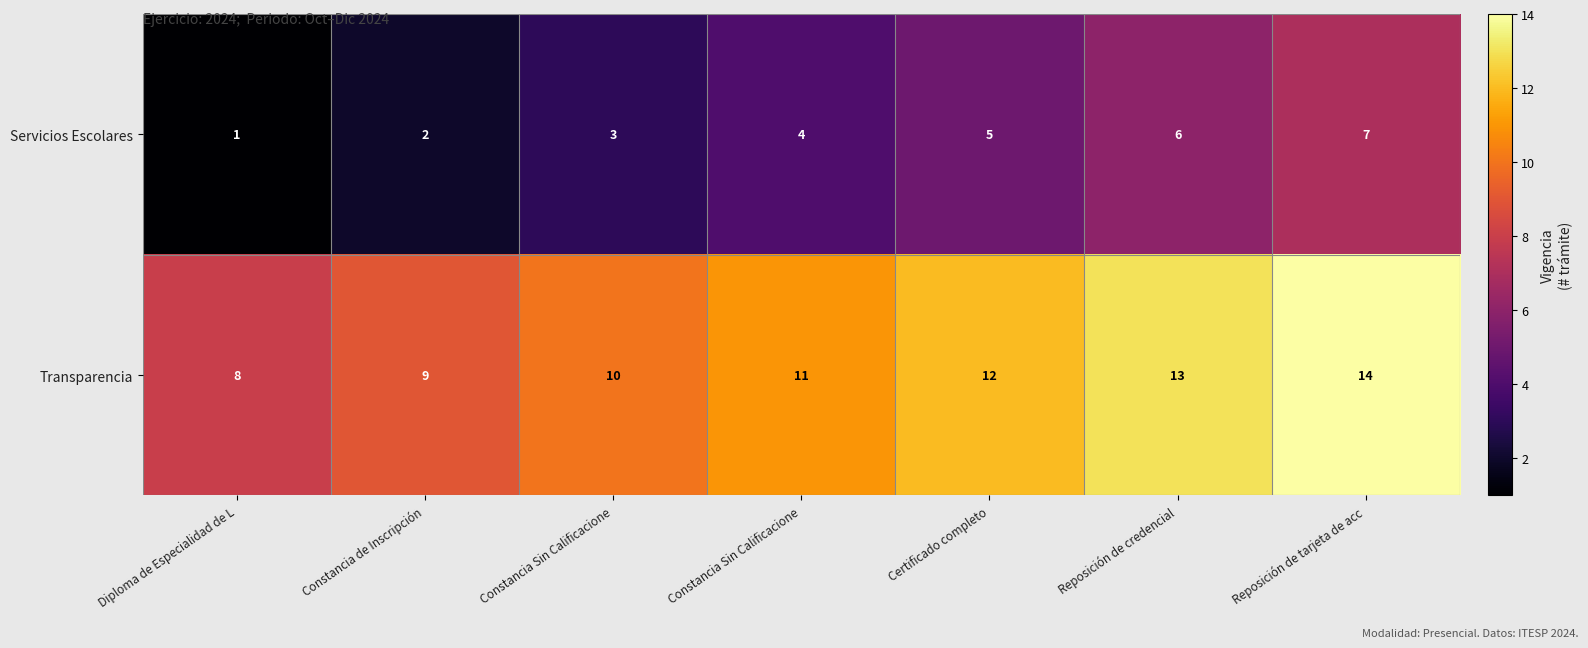

Count the number of categories in the chart.

7